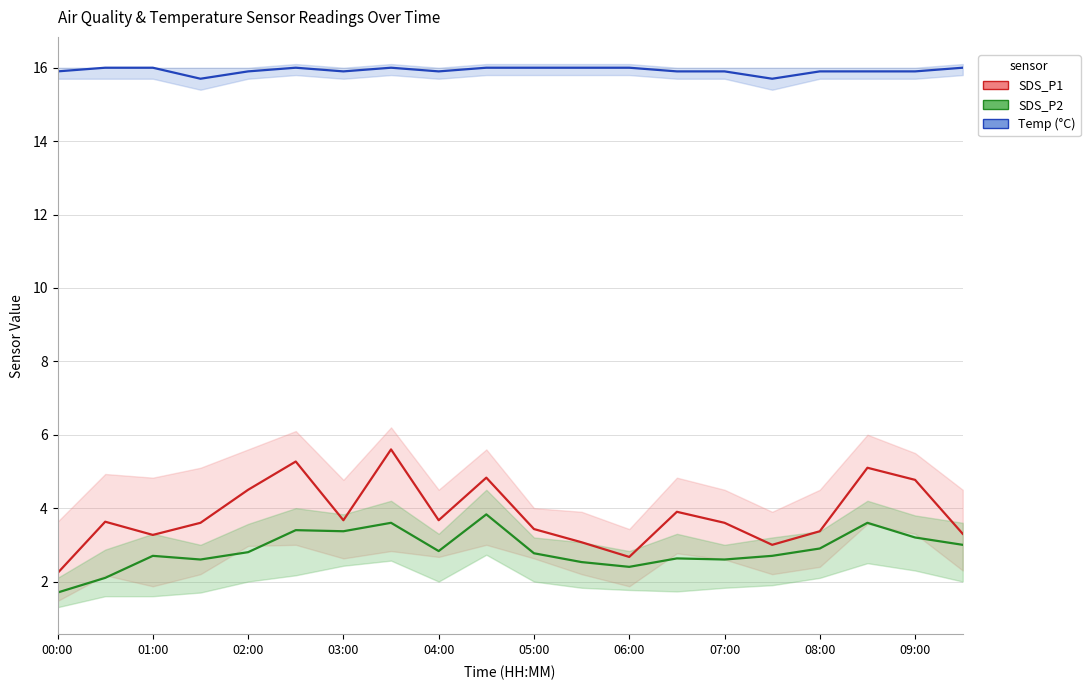

What position from the left is 02:00?

5